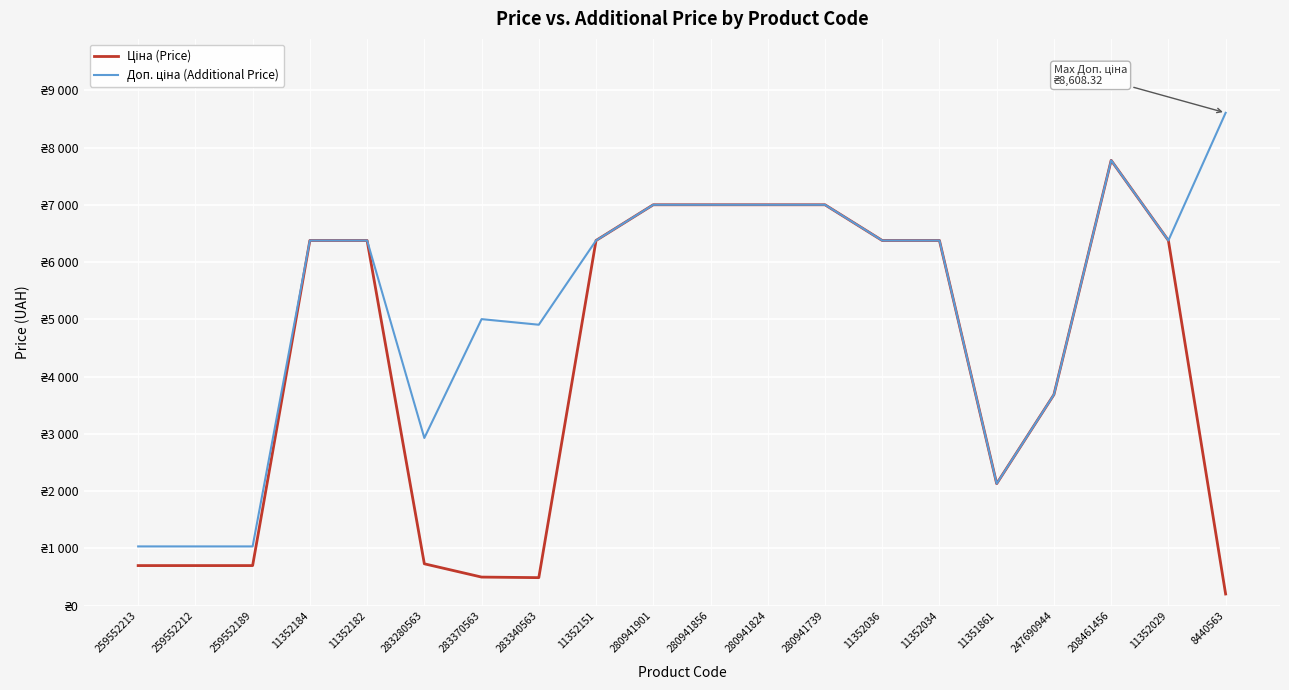

What is the spread (max minus min) of values at 283280563?

2197.5